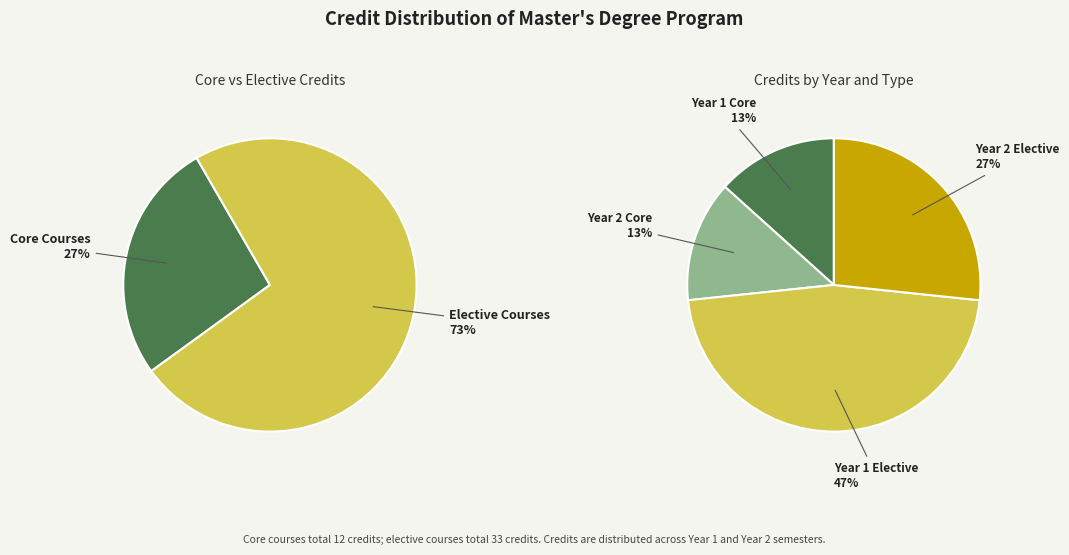

Which slice represents more than half of the pie?

Elective Courses